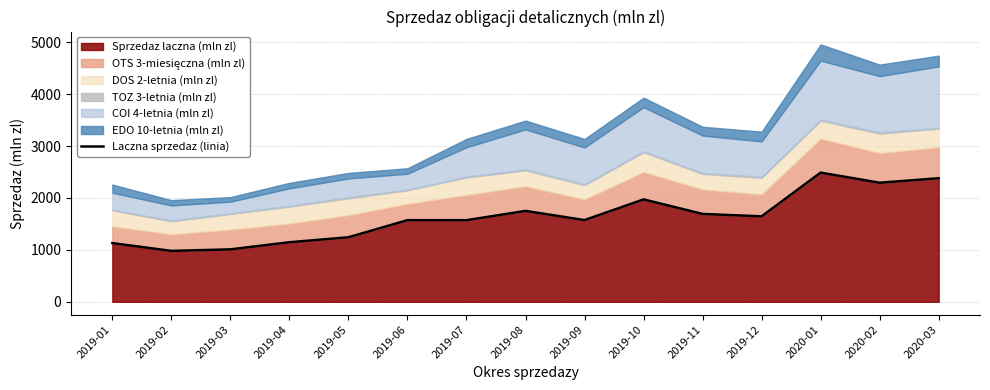

The value at 2019-07 is 1571.2. True or false?

True